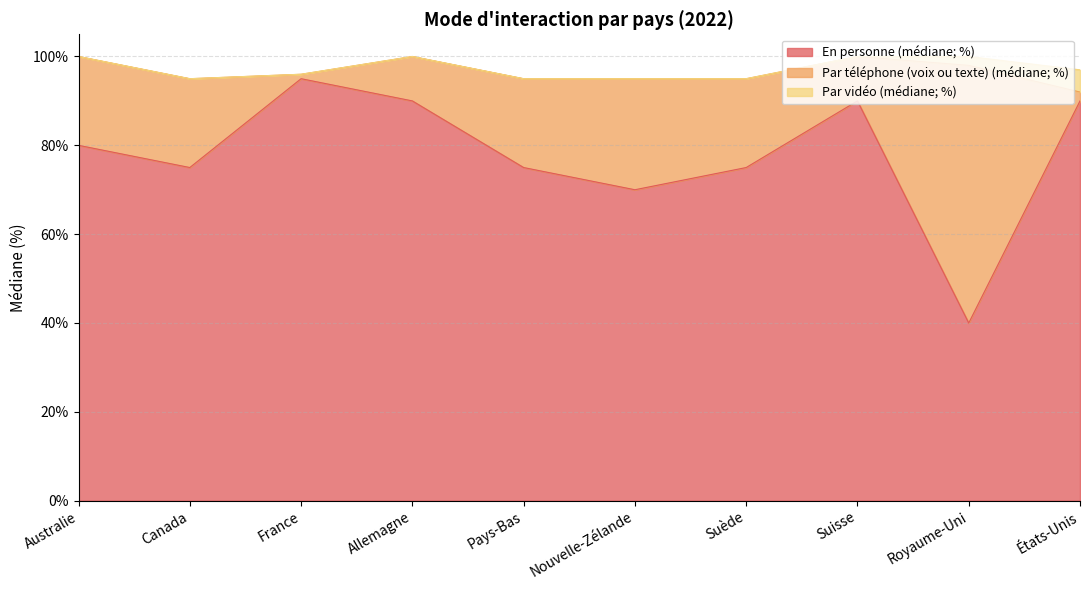

Rank the categories by Par téléphone (voix ou texte) (médiane; %) value from lowest to highest.

France, États-Unis, Allemagne, Suisse, Australie, Canada, Pays-Bas, Suède, Nouvelle-Zélande, Royaume-Uni